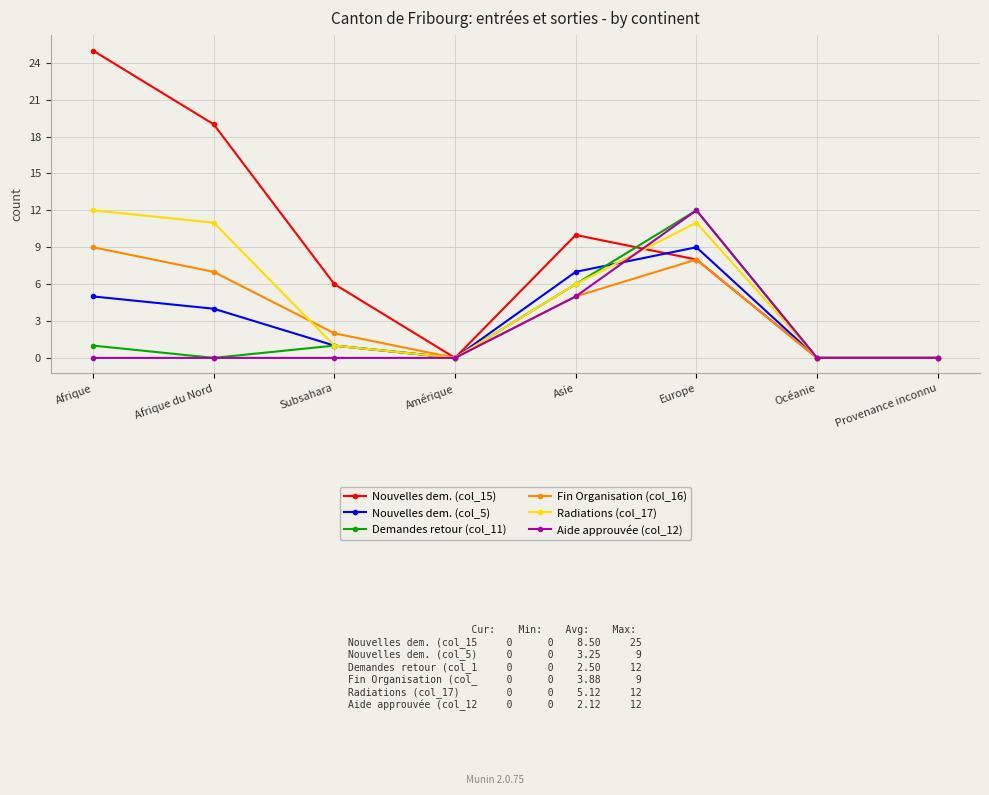

Is the value of Nouvelles dem. (col_5) at Subsahara greater than the value of Aide approuvée (col_12) at Afrique du Nord?

Yes